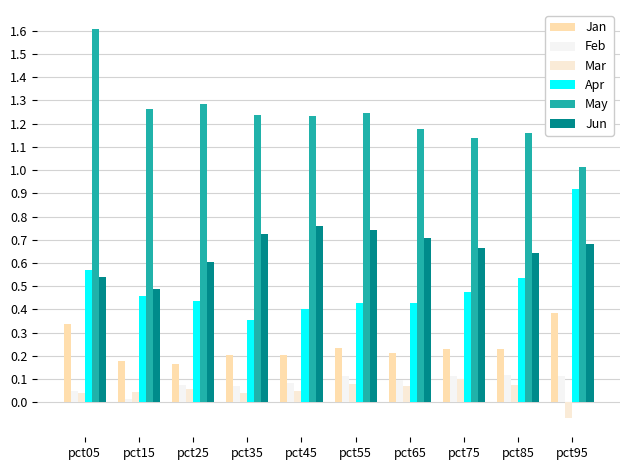

What is the difference between the maximum and minimum values in the Feb series?

0.1